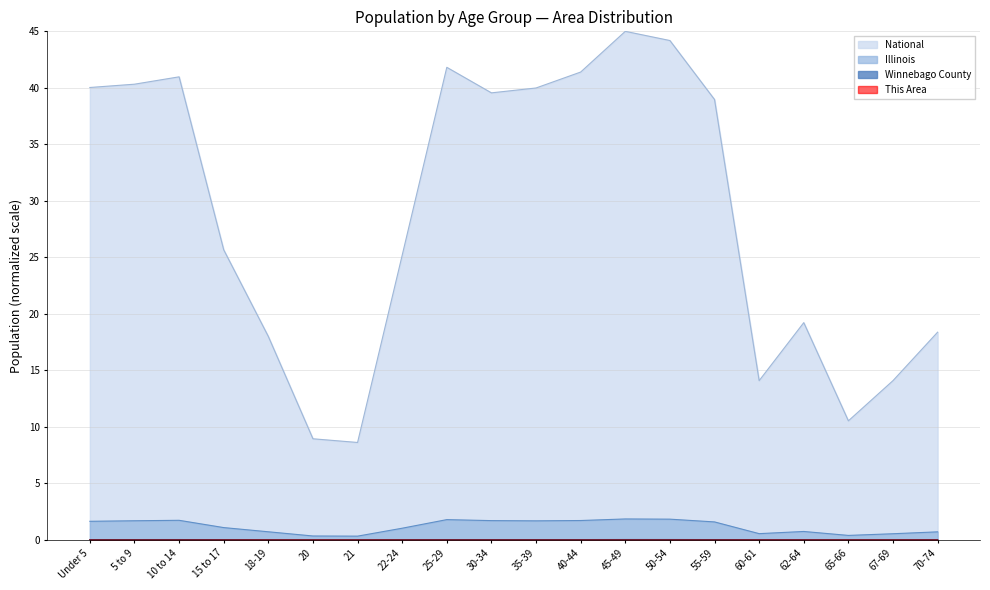

What is the sum of all Winnebago County values?

0.5